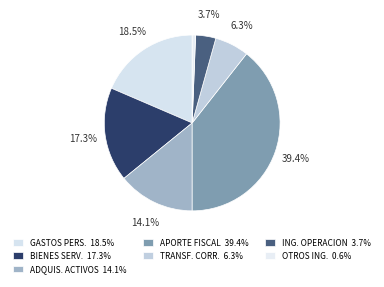

Rank the categories by value from lowest to highest.

OTROS INGRESOS, INGRESOS DE OPERACION, TRANSFERENCIAS CORRIENTES, ADQUISICION ACTIVOS, BIENES Y SERVICIOS, GASTOS EN PERSONAL, APORTE FISCAL